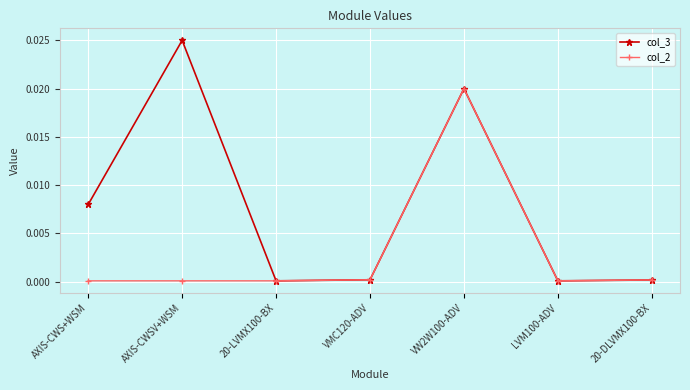

What position from the left is VW2W100-ADV?

5